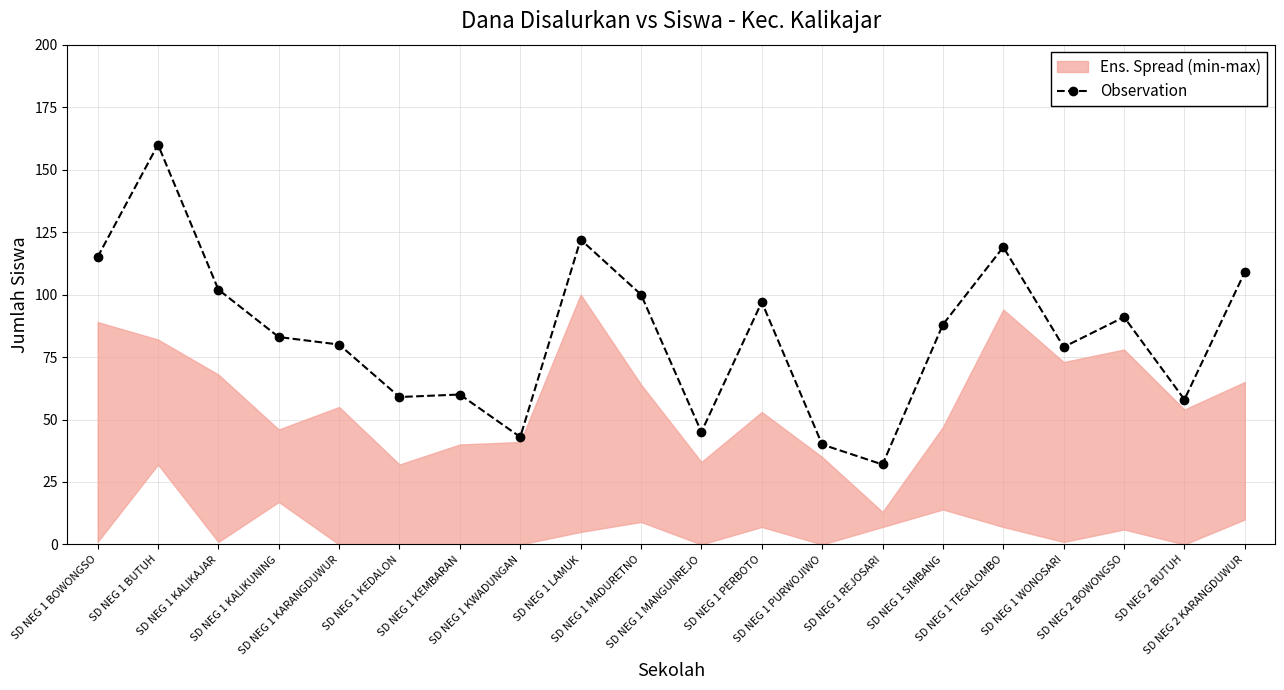

How many data points does each series have?

20